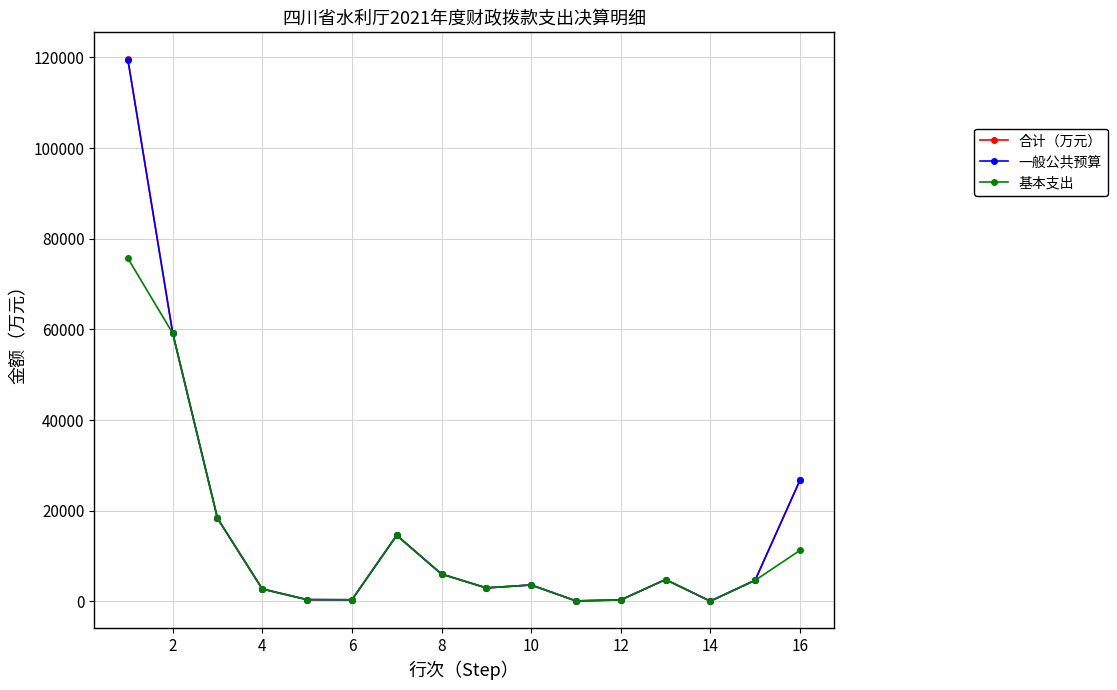

How many distinct data groups are displayed?

3